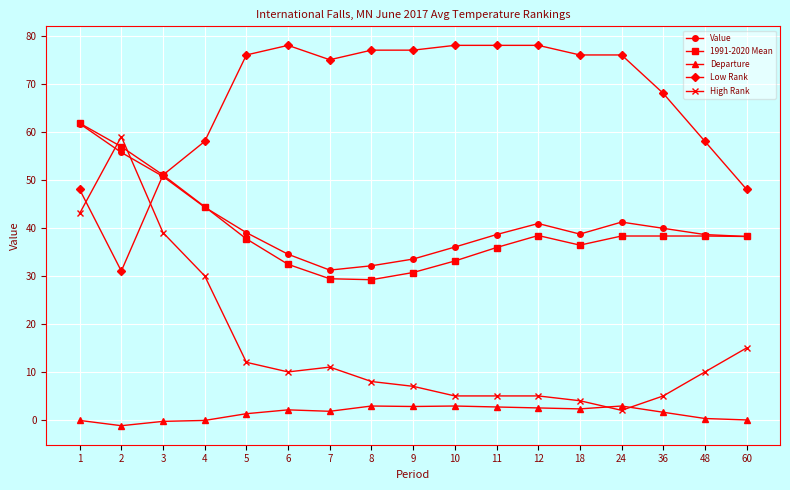

Does the chart have visible grid lines?

Yes